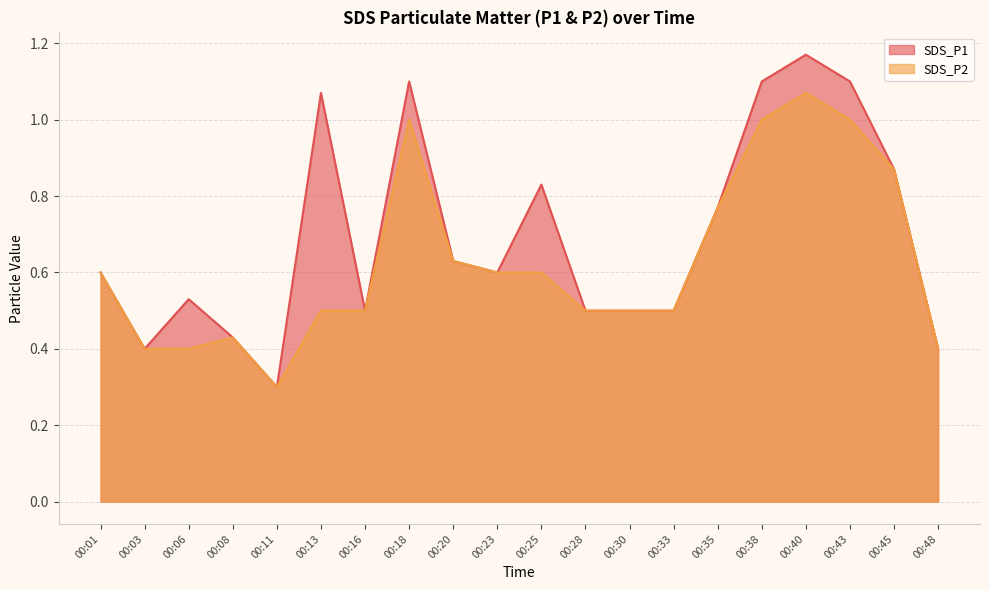

What is the sum of the SDS_P2 values at 00:38 and 00:18?

2.0